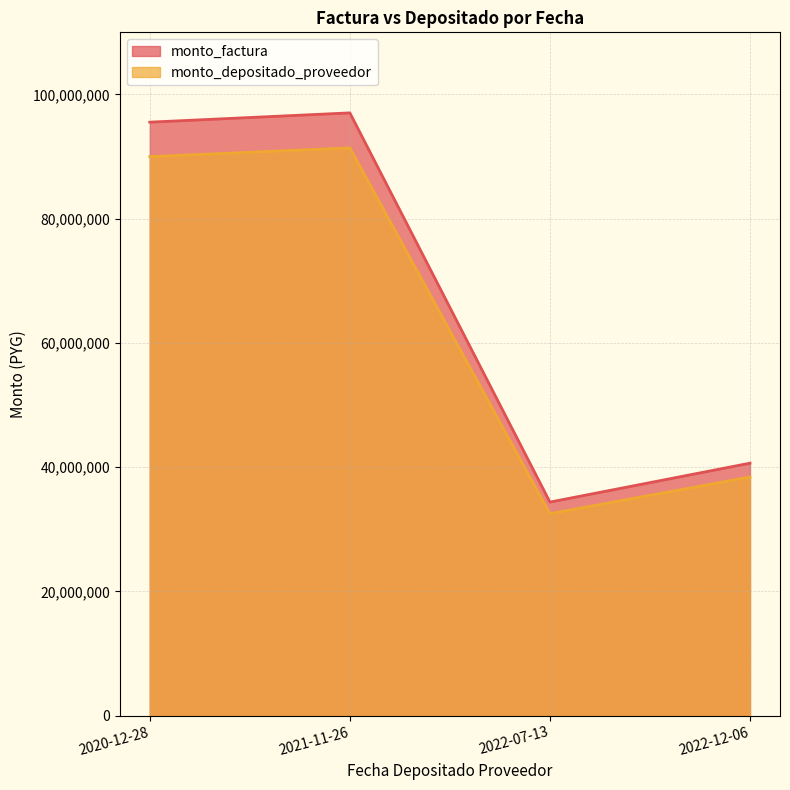

Which category has the highest value in the monto_factura series?

2021-11-26